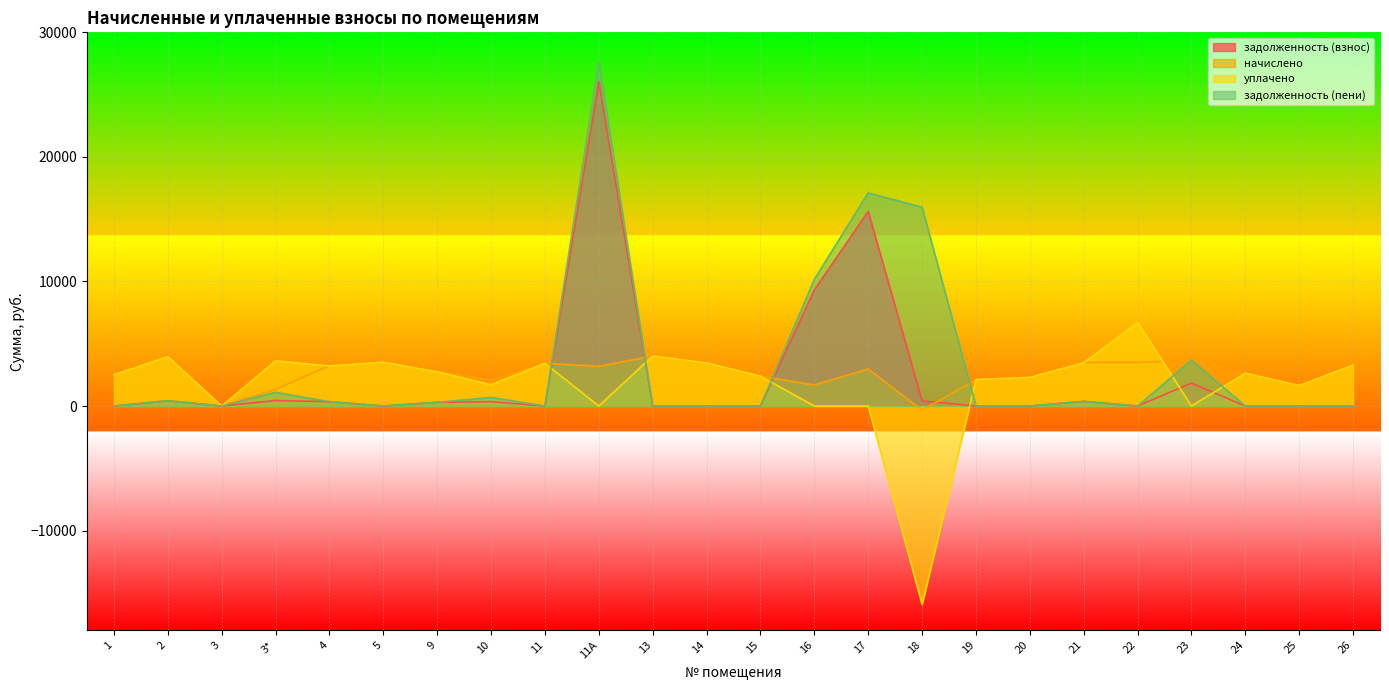

Where do начислено and задолженность (пени) first cross each other?

11 and 11А